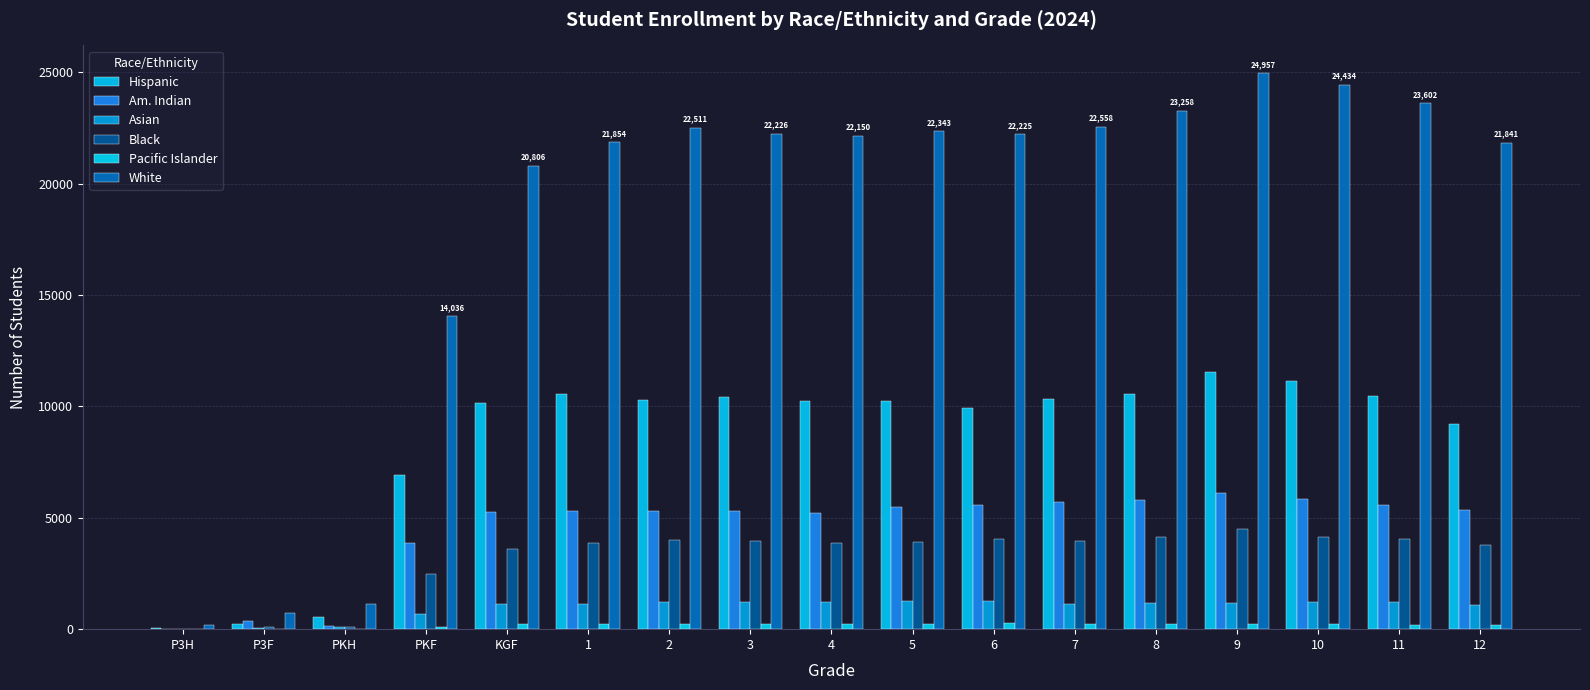

What is the spread (max minus min) of values at PKH?

1142